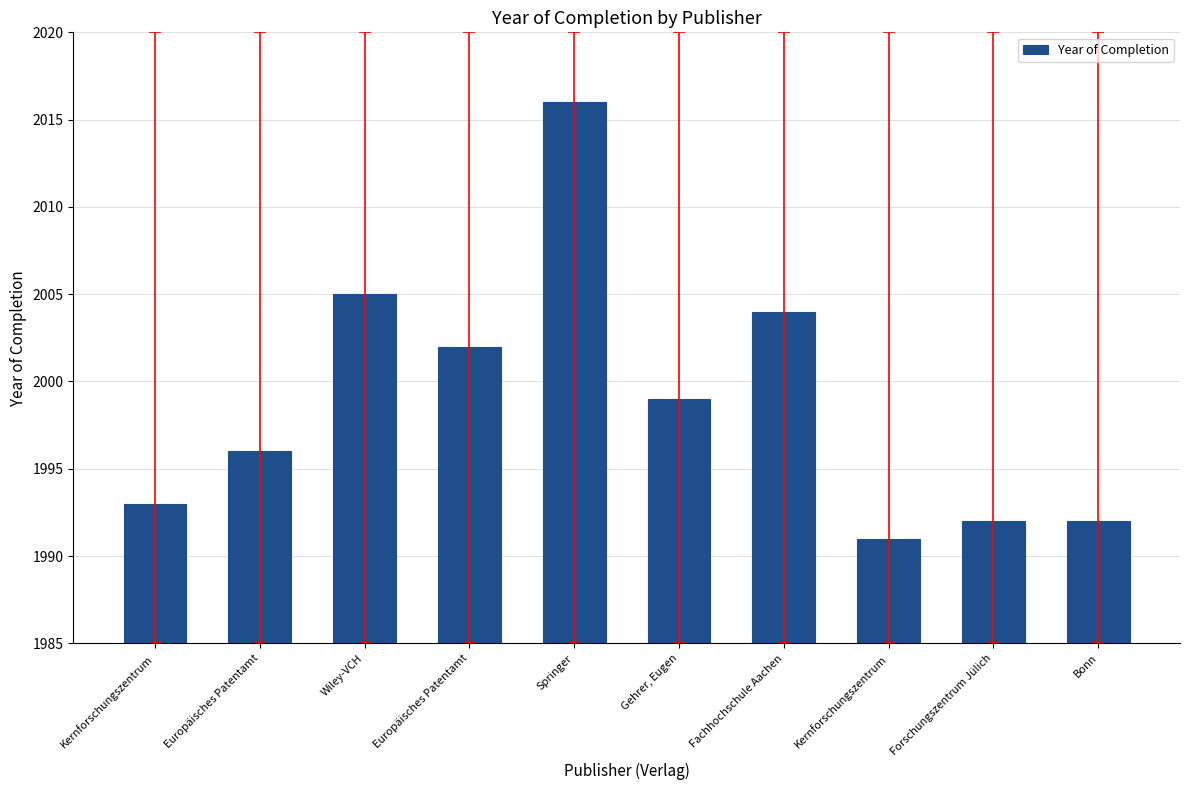

What is the ratio of the value at Springer to the value at Forschungszentrum Jülich?

1.0